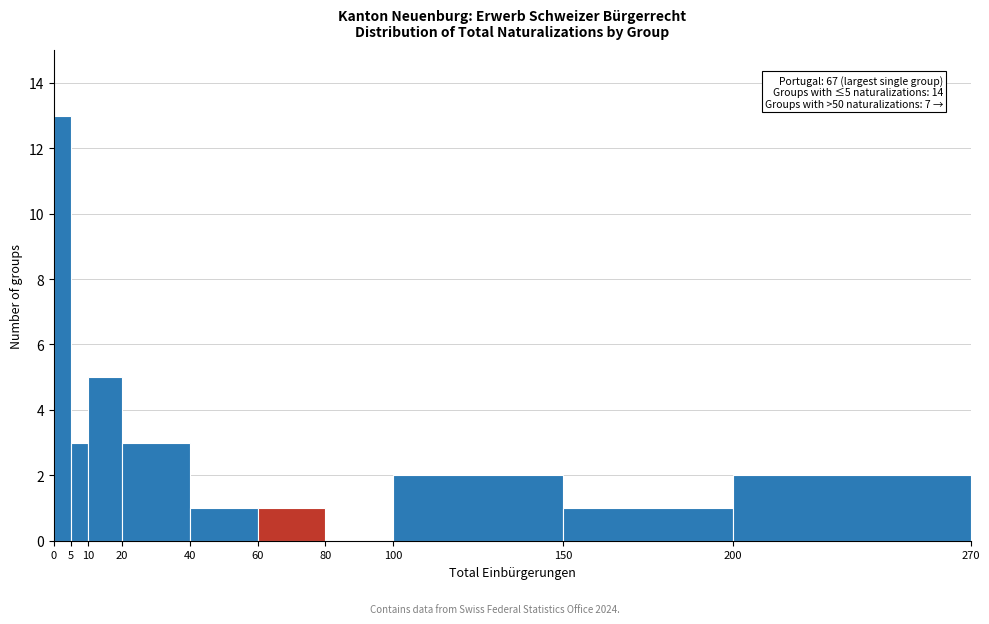

Which range on the x-axis has the tallest bar?

0 to 5